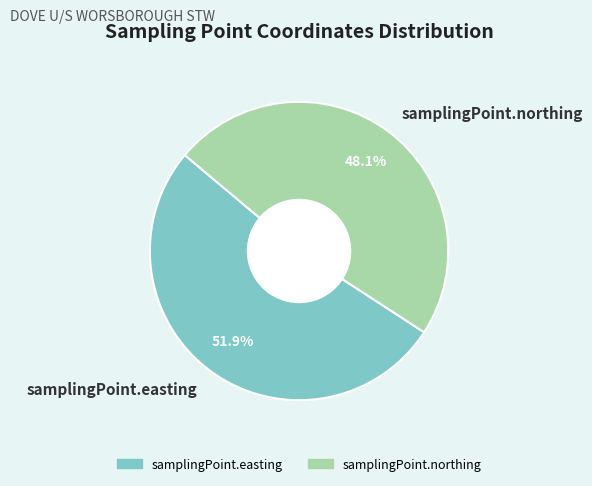

To the nearest percent, what portion does samplingPoint.easting represent?

52%